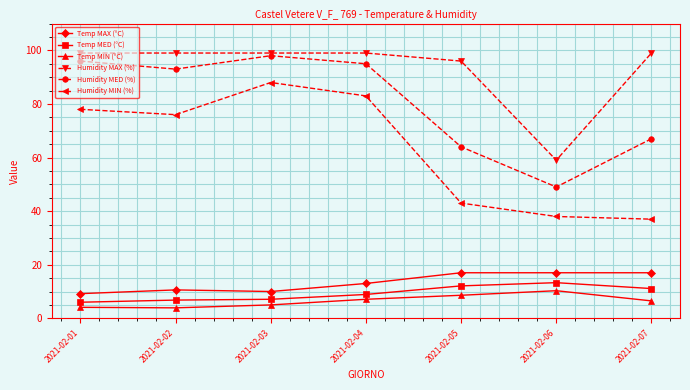

What is the average value of the Temp MAX (°C) series?

13.4